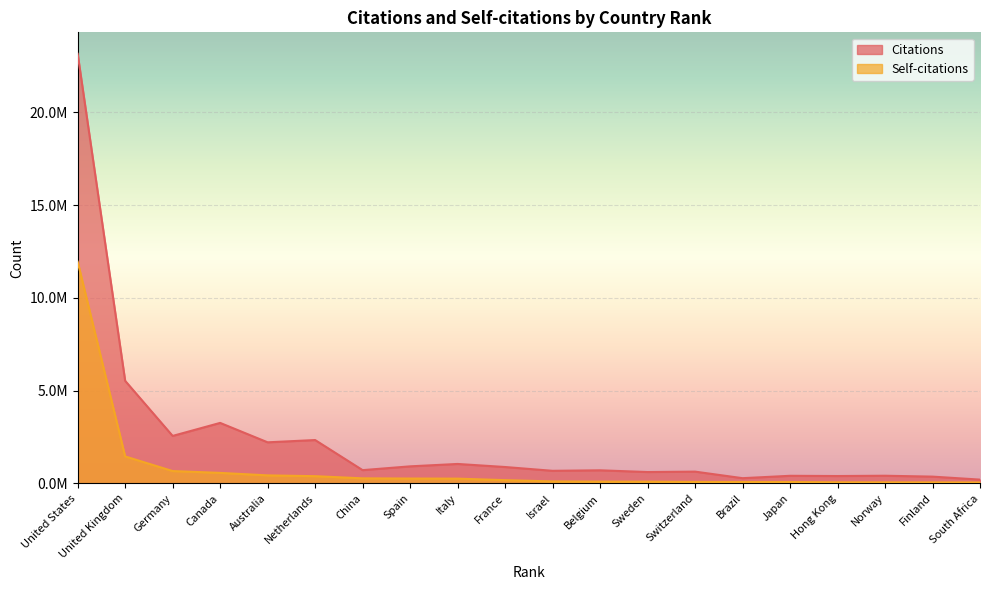

True or false: Self-citations has more than 0 interior local peaks.

False